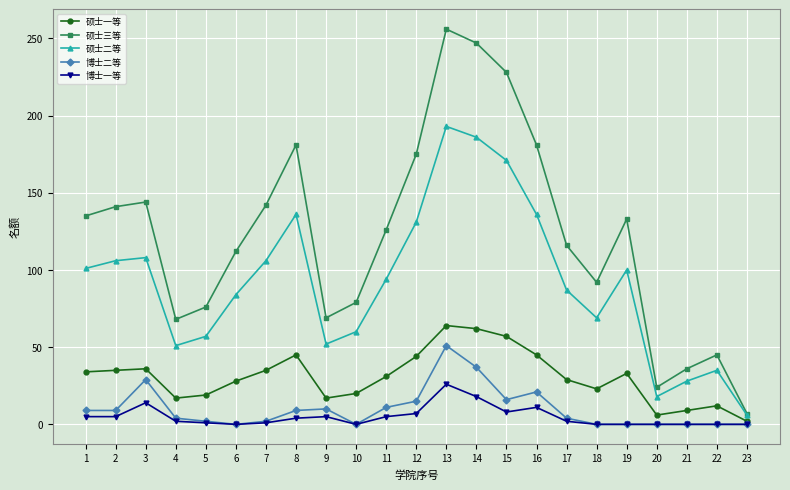

What is the maximum value for 博士一等?

26